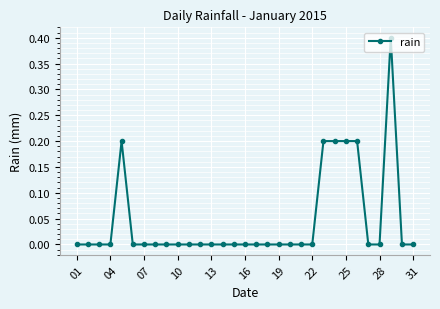

What is the sum of all values?

1.4